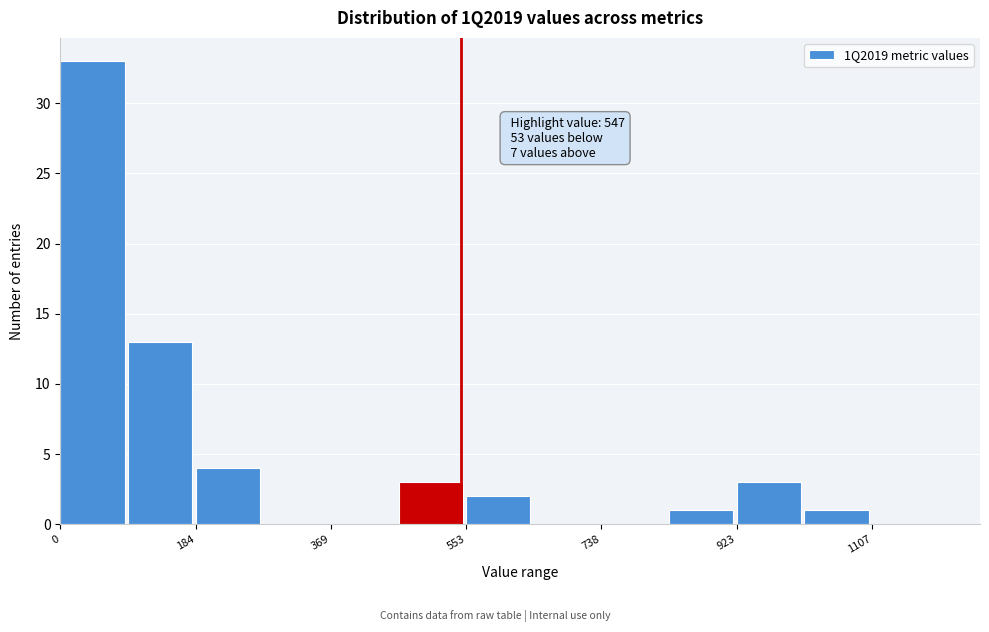

Which range on the x-axis has the tallest bar?

0 to 100